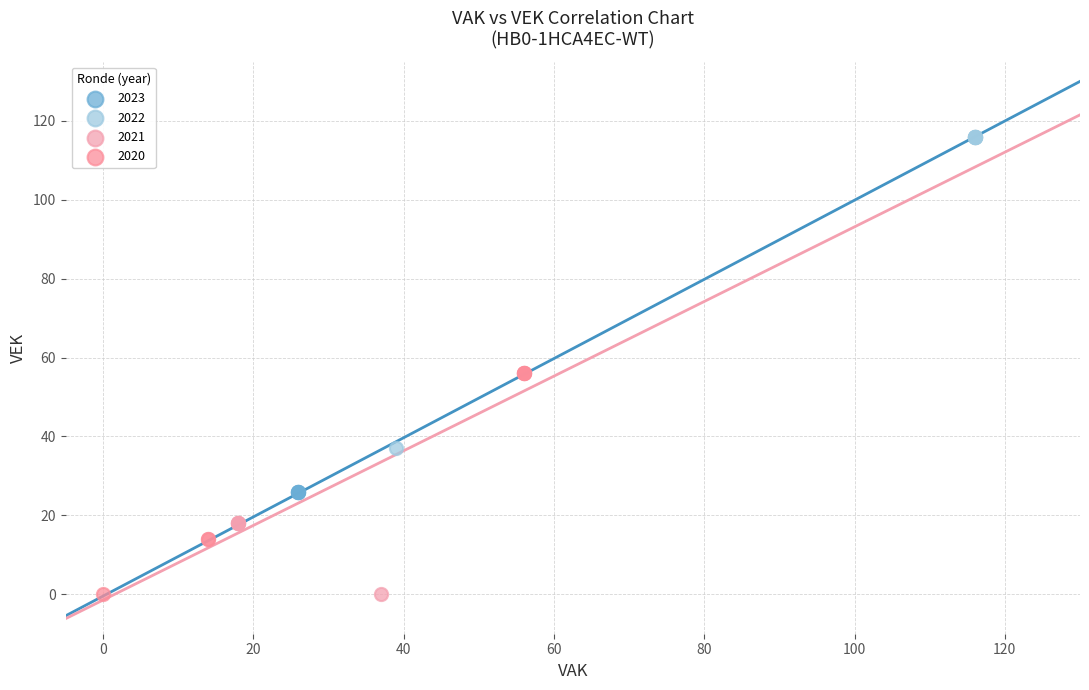

Which series contains the highest Y value?

2022